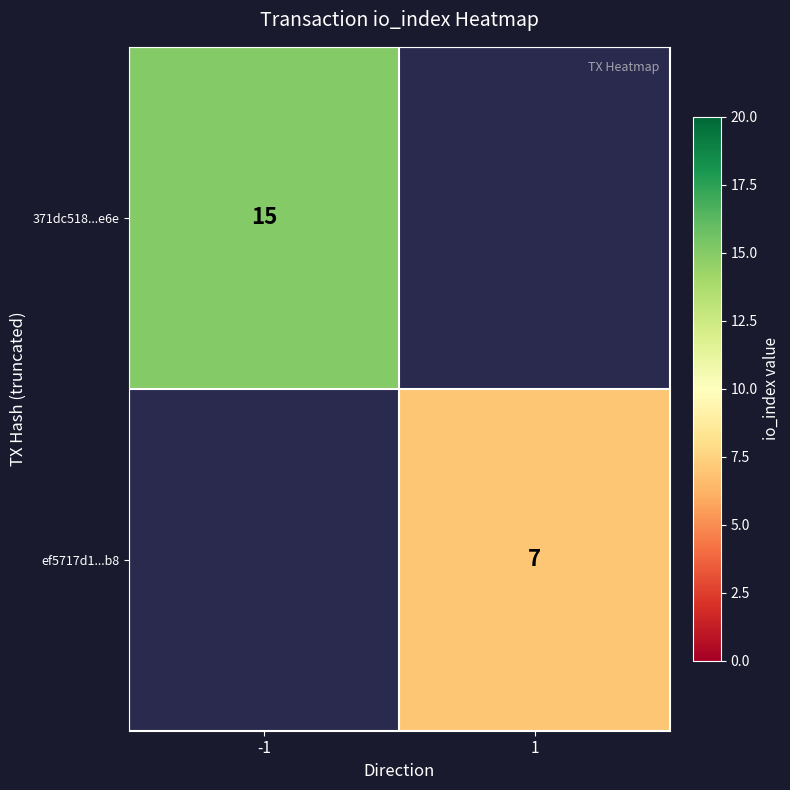

True or false: ef5717d1...b8 has a value of 7 at 1.

True